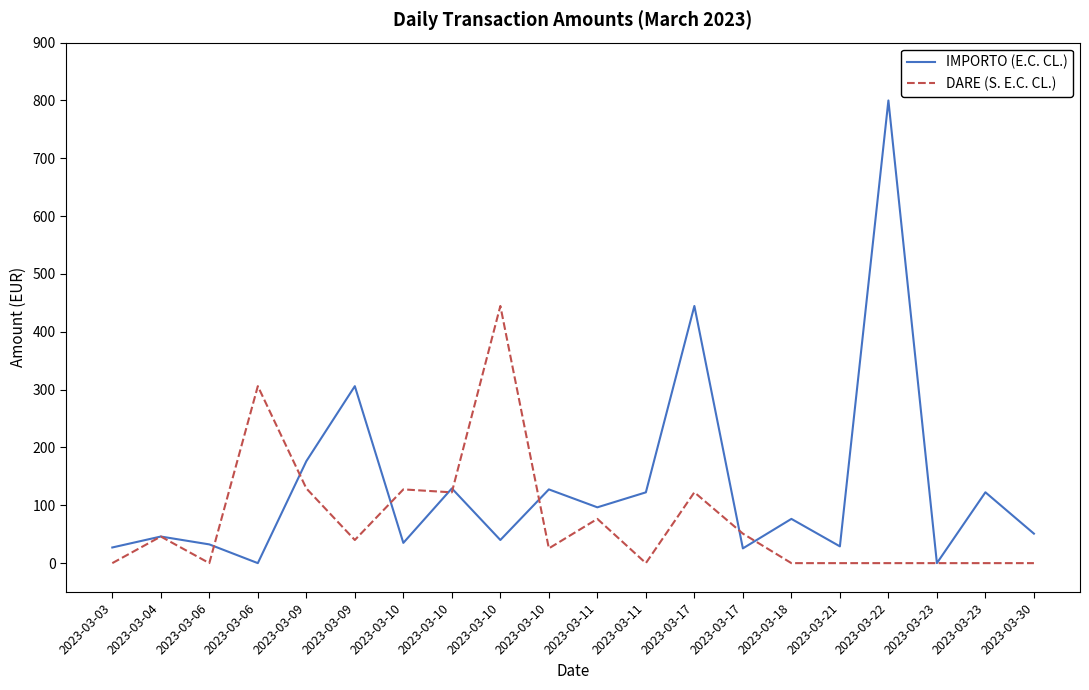

Which category has the lowest value in the IMPORTO (E.C. CL.) series?

2023-03-06